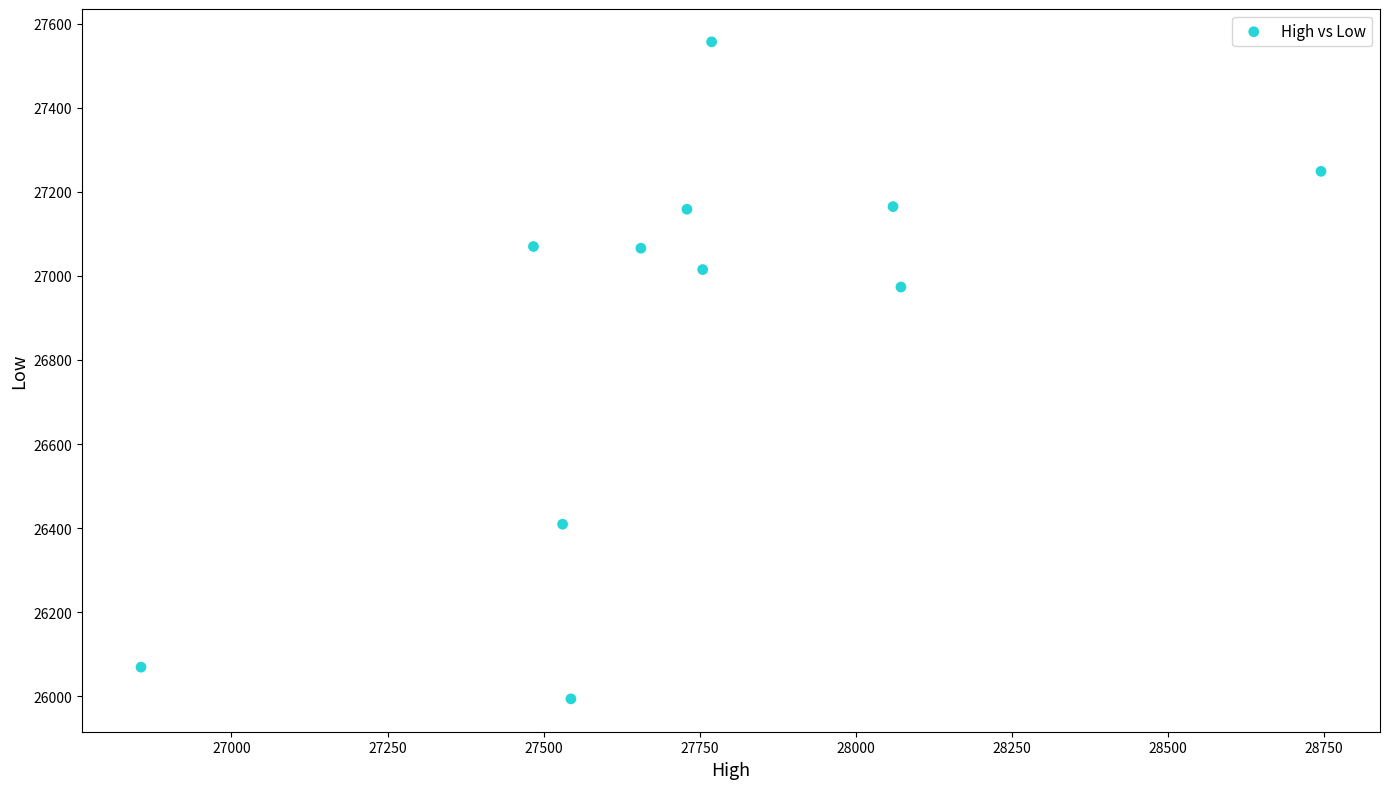

What Y value in the scatter plot is closest to 26775?

26973.4